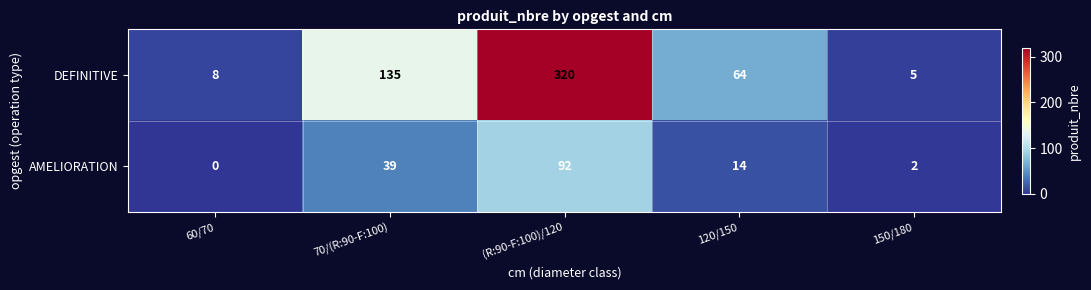

True or false: DEFINITIVE has a value of 135 at 70/(R:90-F:100).

True